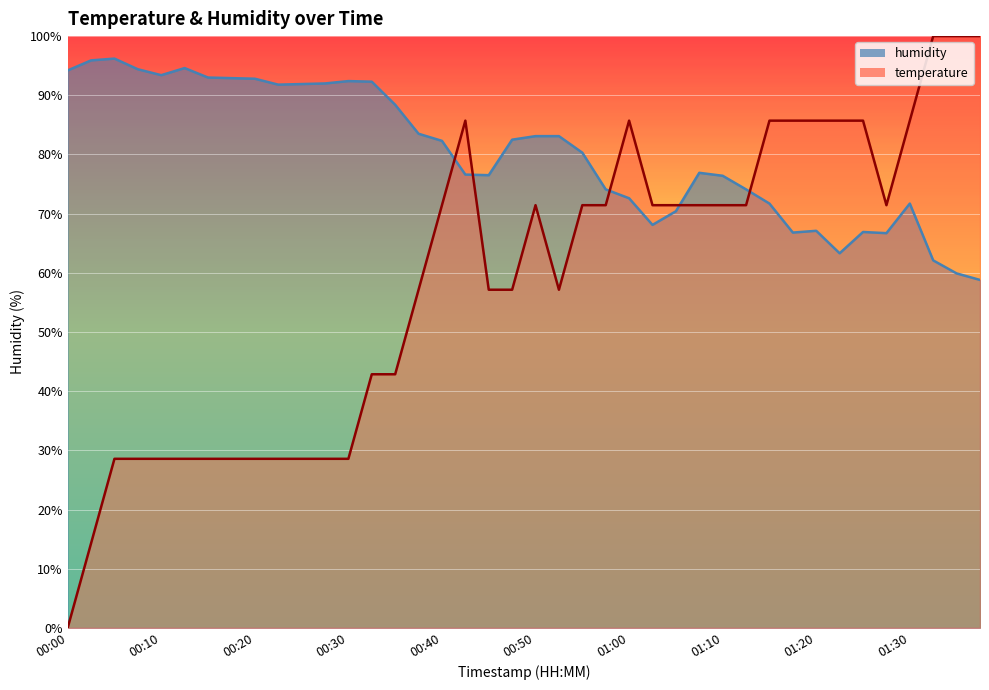

The temperature series shows 71.4 at 00:40. True or false?

True